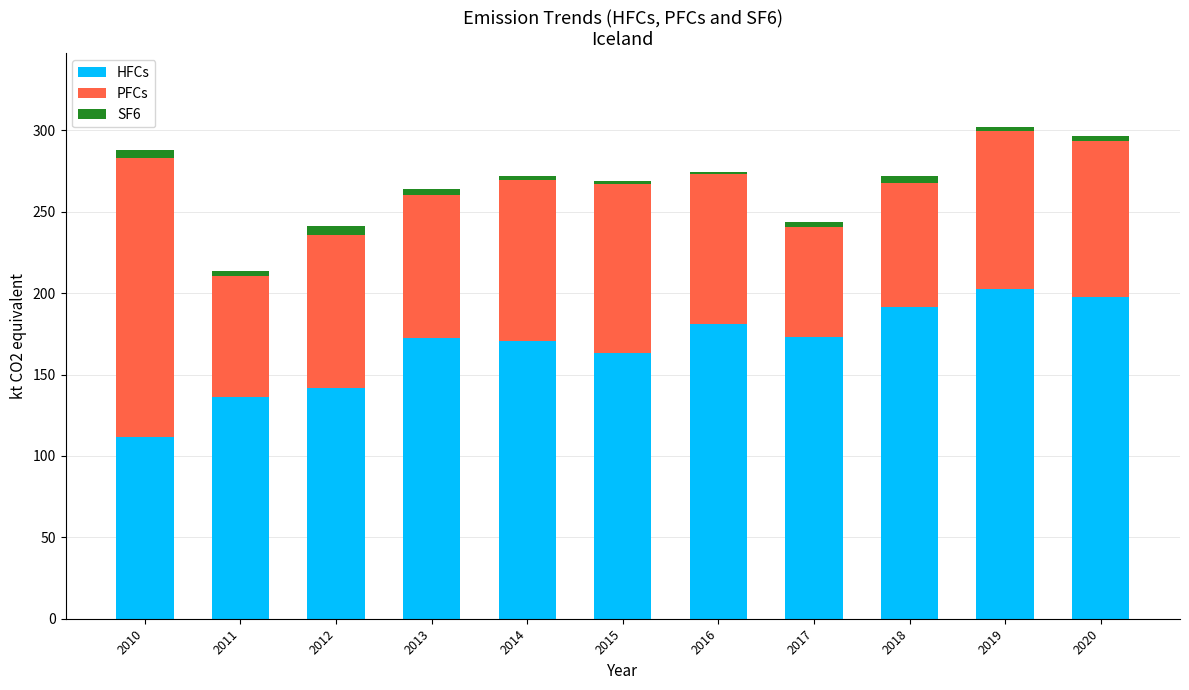

What is the average value of the HFCs series?

167.4